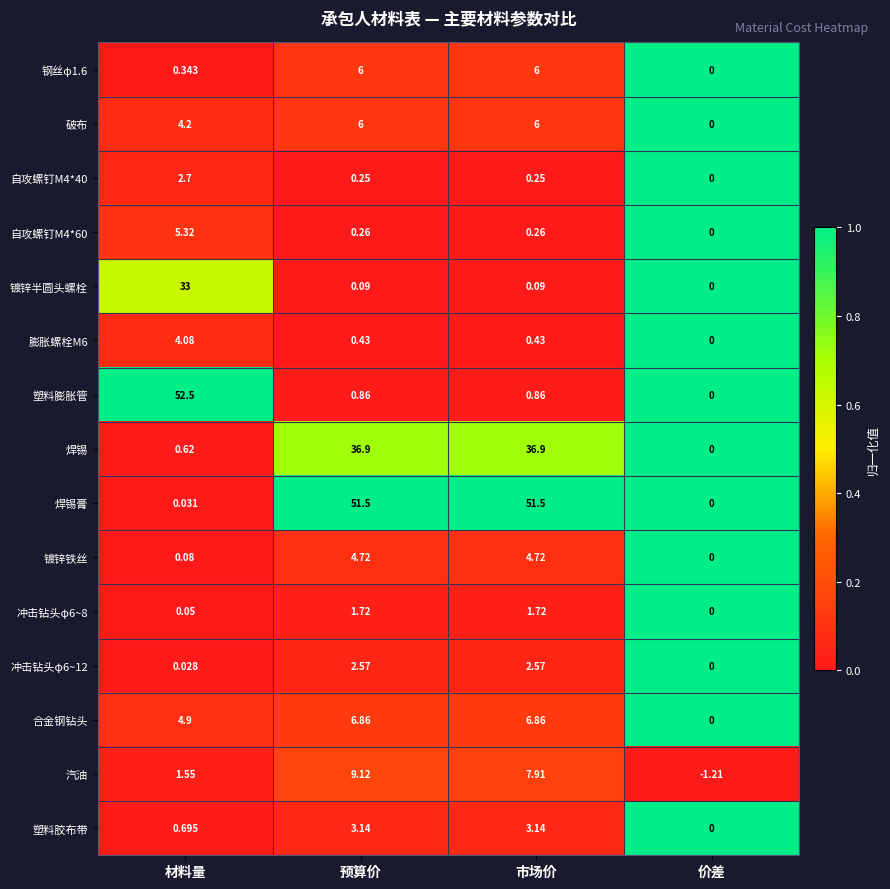

Where does the 汽油 series first go above 7?

预算价